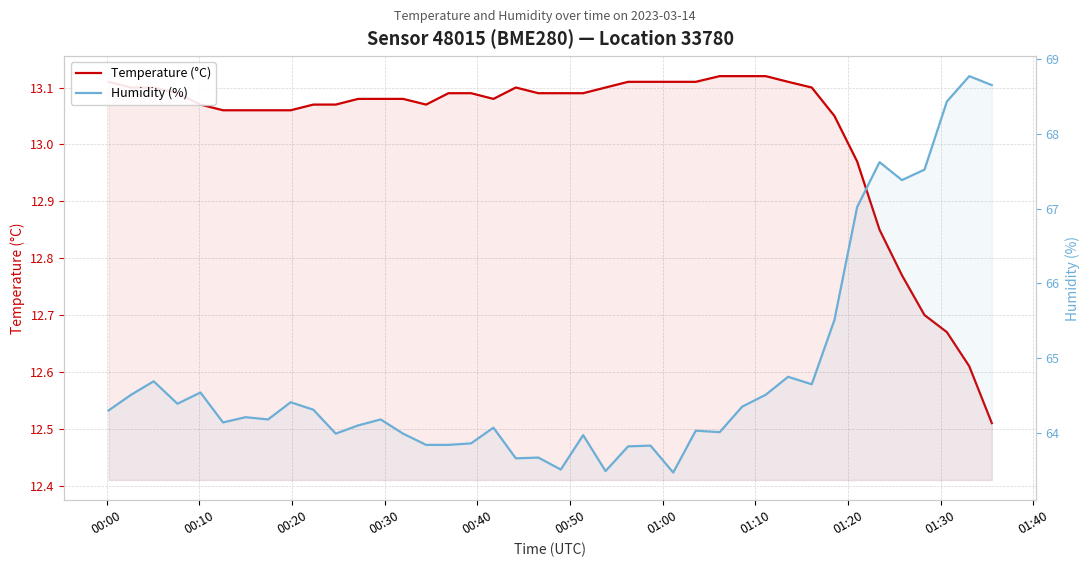

List the series in order of their peak value, lowest first.

Temperature (°C), Humidity (%)